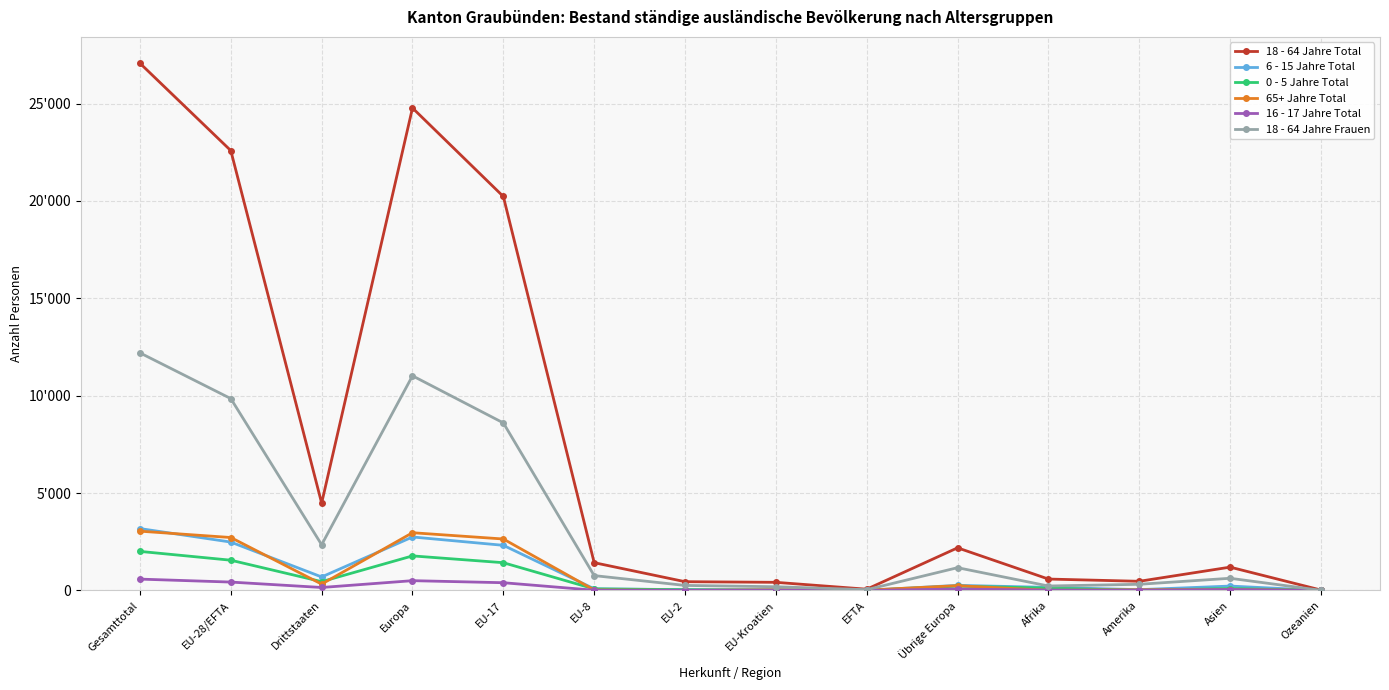

At which label does 65+ Jahre Total first exceed 36?

Gesamttotal